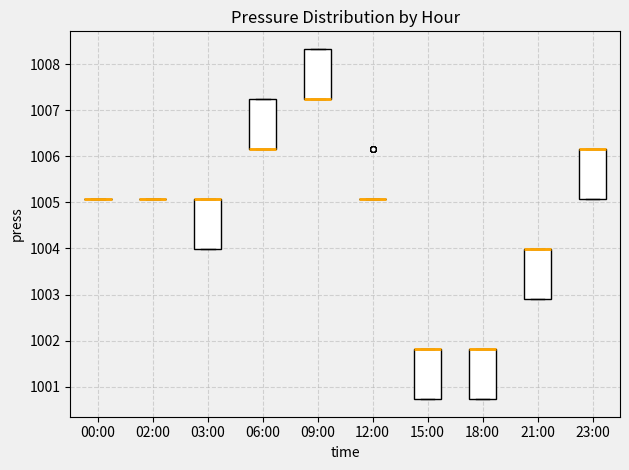

Reading left to right, read every box against the y-axis: the position of its median line, the range the box covers, and the ends of its whiskers. The values are not printed on the chart, so give them approximately, as read against the axis.

00:00: box collapsed to a line at 1005.1, whiskers 1005.1 to 1005.1
02:00: box collapsed to a line at 1005.1, whiskers 1005.1 to 1005.1
03:00: median 1005.1 (drawn on the box's upper edge), box 1004.0 to 1005.1, whiskers 1004.0 to 1005.1
06:00: median 1006.2 (drawn on the box's lower edge), box 1006.2 to 1007.2, whiskers 1006.2 to 1007.2
09:00: median 1007.2 (drawn on the box's lower edge), box 1007.2 to 1008.3, whiskers 1007.2 to 1008.3
12:00: box collapsed to a line at 1005.1, whiskers 1005.1 to 1005.1
15:00: median 1001.8 (drawn on the box's upper edge), box 1000.7 to 1001.8, whiskers 1000.7 to 1001.8
18:00: median 1001.8 (drawn on the box's upper edge), box 1000.7 to 1001.8, whiskers 1000.7 to 1001.8
21:00: median 1004.0 (drawn on the box's upper edge), box 1002.9 to 1004.0, whiskers 1002.9 to 1004.0
23:00: median 1006.2 (drawn on the box's upper edge), box 1005.1 to 1006.2, whiskers 1005.1 to 1006.2